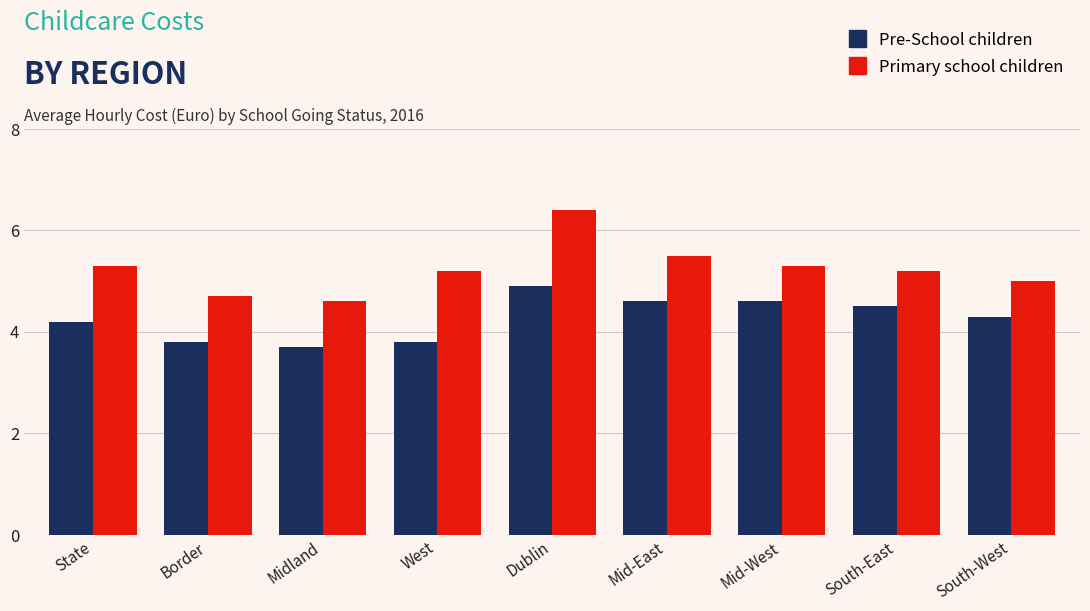

Reading left to right, what are all the values shown in this chart?

Pre-School children: State=4.2	Border=3.8	Midland=3.7	West=3.8	Dublin=4.9	Mid-East=4.6	Mid-West=4.6	South-East=4.5	South-West=4.3
Primary school children: State=5.3	Border=4.7	Midland=4.6	West=5.2	Dublin=6.4	Mid-East=5.5	Mid-West=5.3	South-East=5.2	South-West=5.0